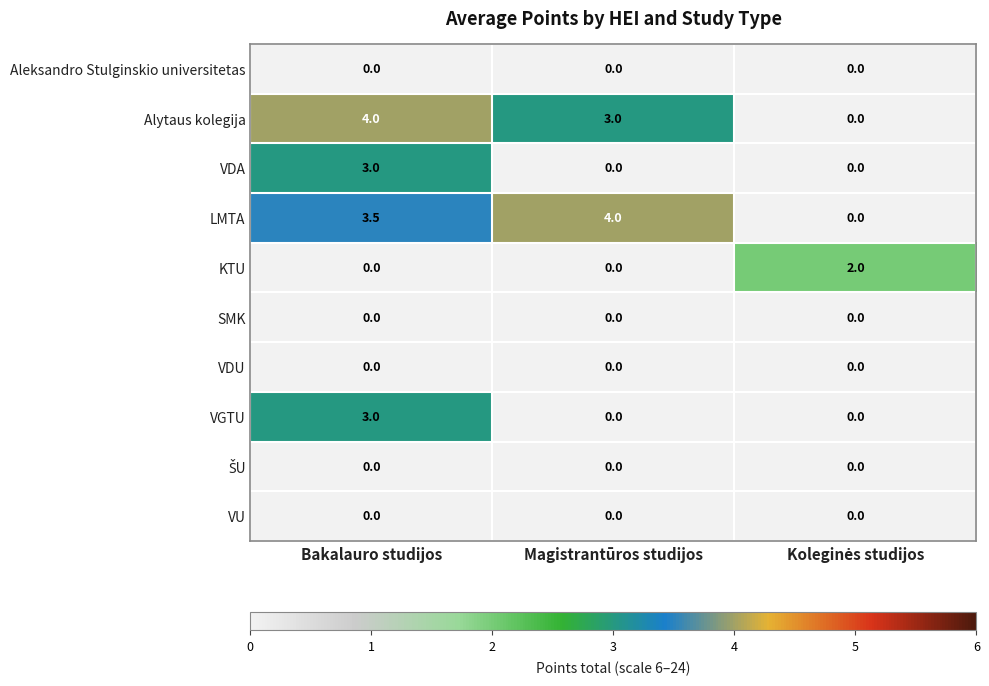

Count the VDA values in the range 0 to 3.

3